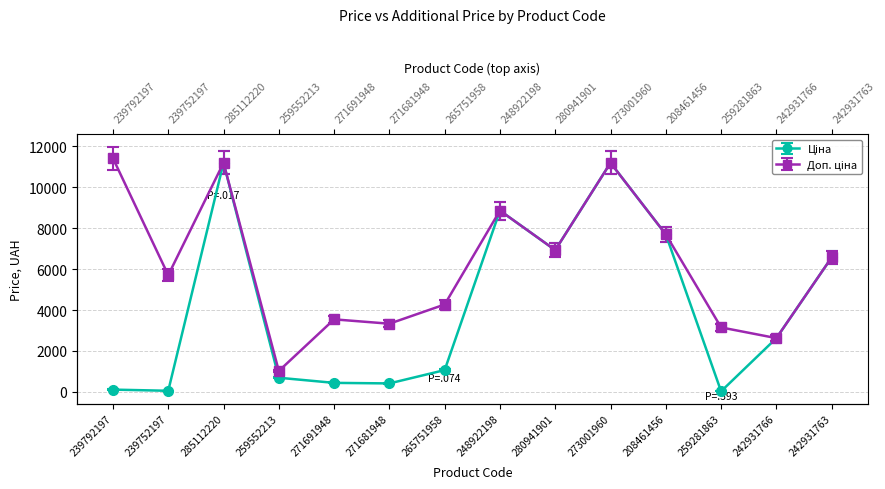

True or false: Доп. ціна has more than 2 points higher than both neighbors.

True